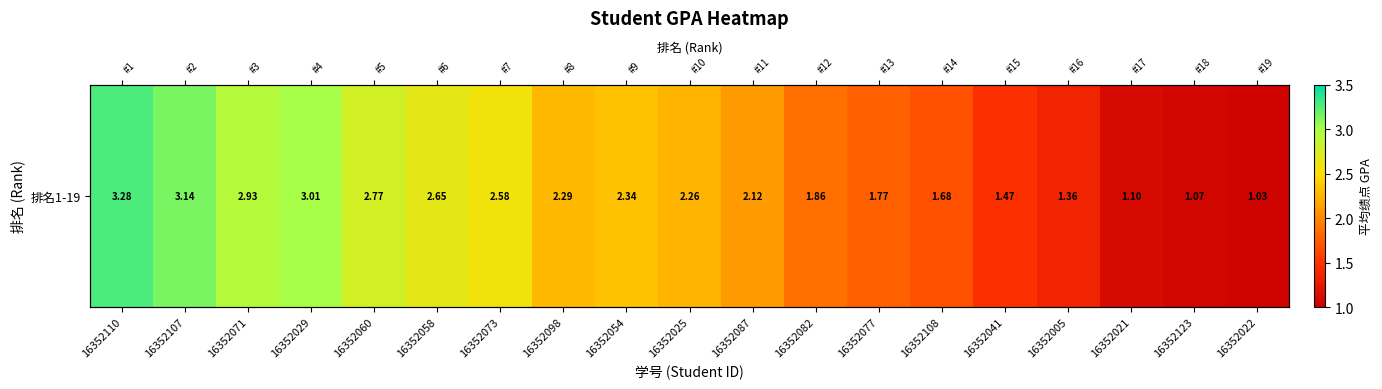

At which label does the data first exceed 2?

16352110